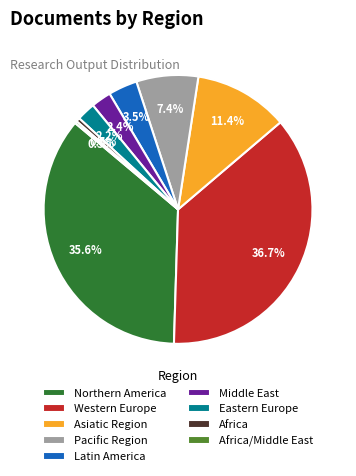

Between Latin America and Northern America, which is larger?

Northern America